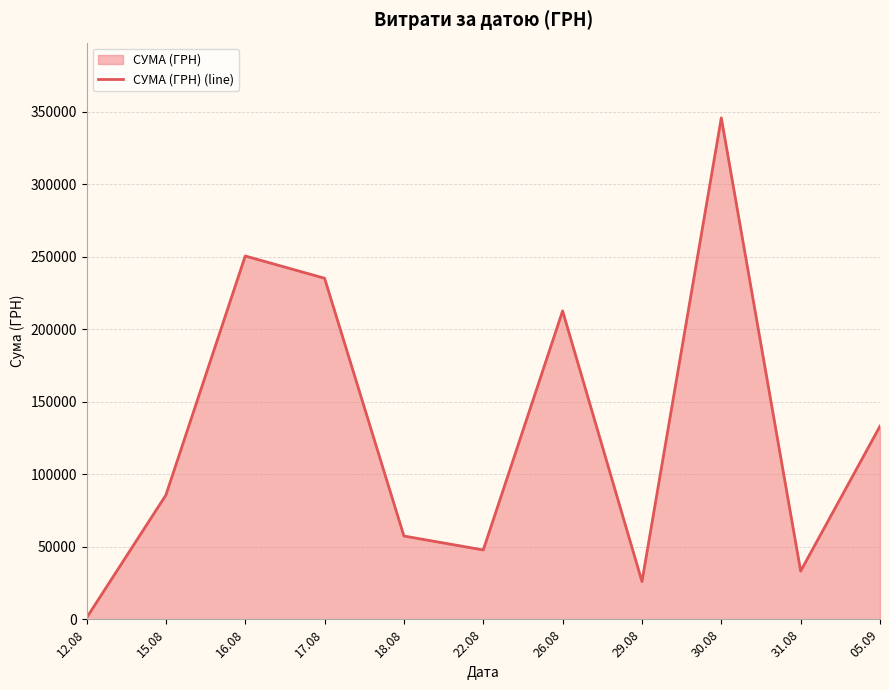

Reading left to right, extract all data points from this chart.

998.2	85650.0	250454.0	235124.7	57437.1	47830.8	212595.2	26048.1	345687.3	33257.9	133168.7